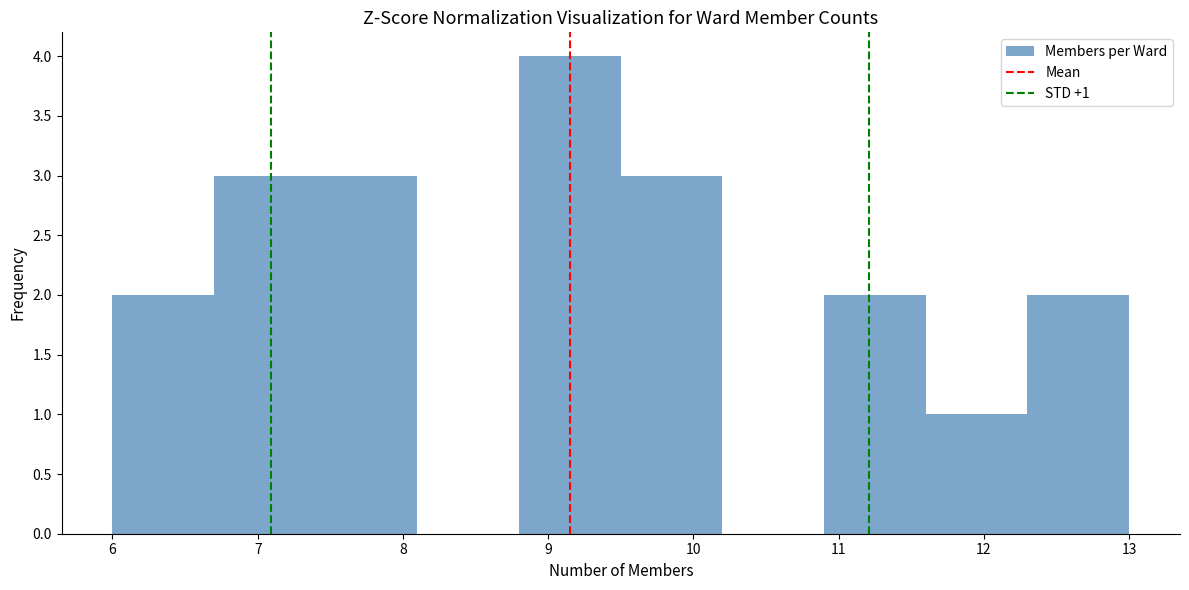

Over which range of the x-axis is the bar tallest?

8.8 to 9.5